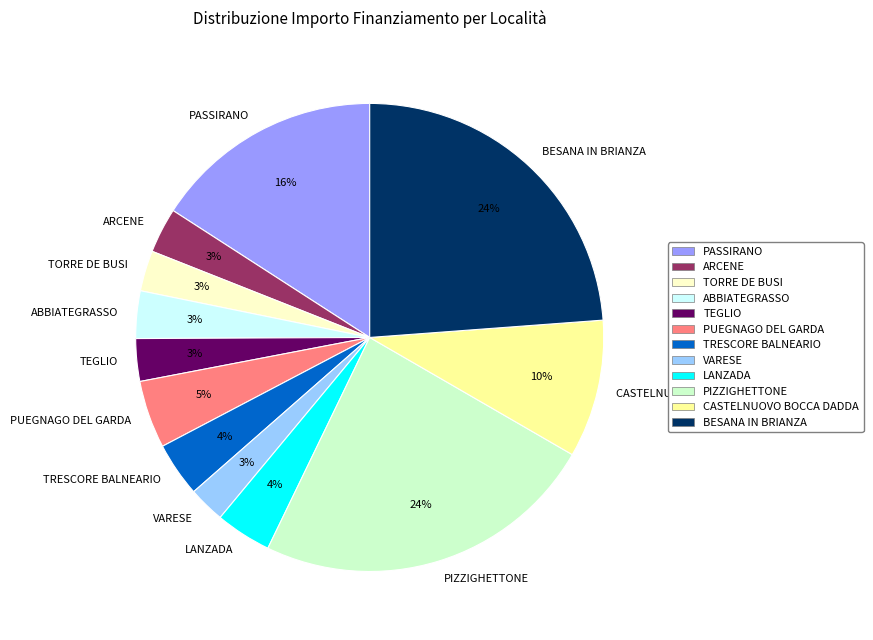

Is the sum of CASTELNUOVO BOCCA DADDA and LANZADA greater than half?

No